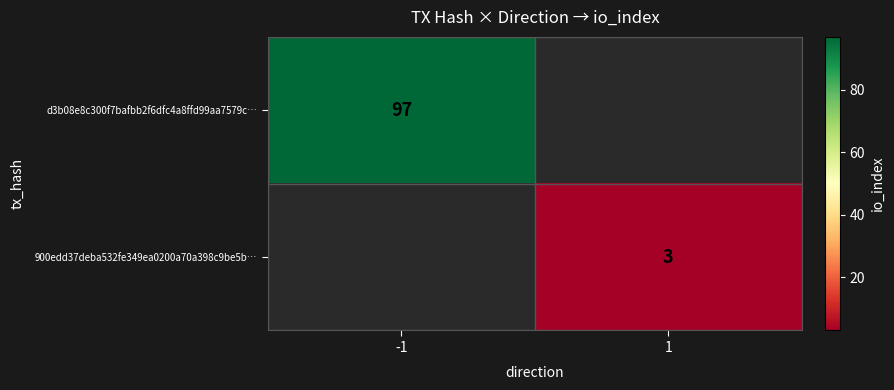

Is it true that 900edd37deba532fe349ea0200a70a398c9be5b… equals 5 at 1?

False